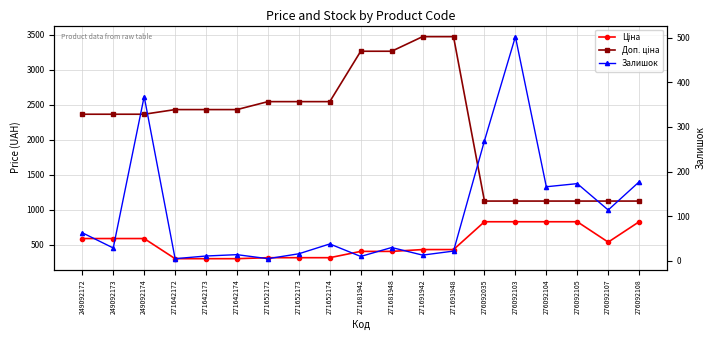

What is the value of the Залишок point at the 4th from the left?

5.0